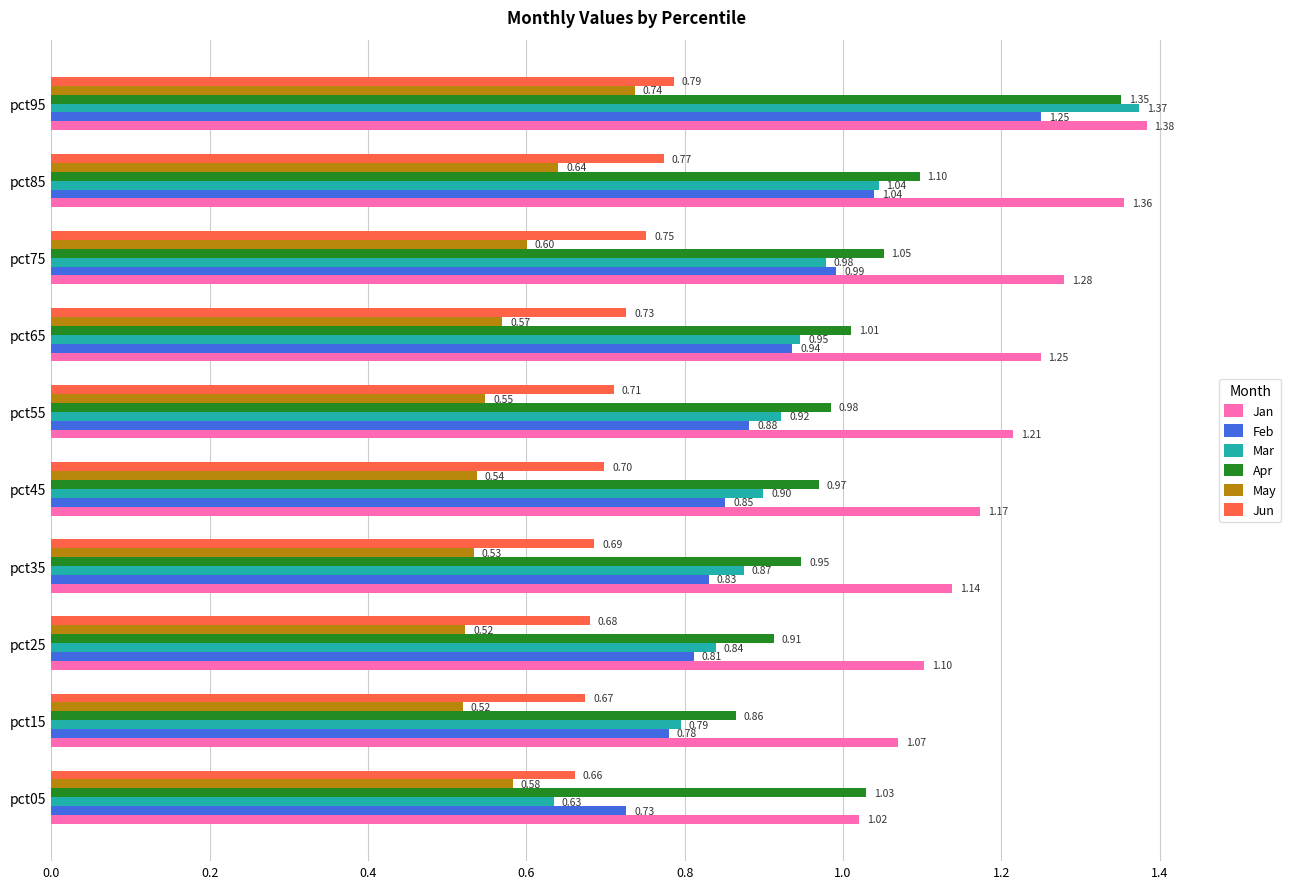

Rank the series by their maximum value, from lowest to highest.

May, Jun, Feb, Apr, Mar, Jan